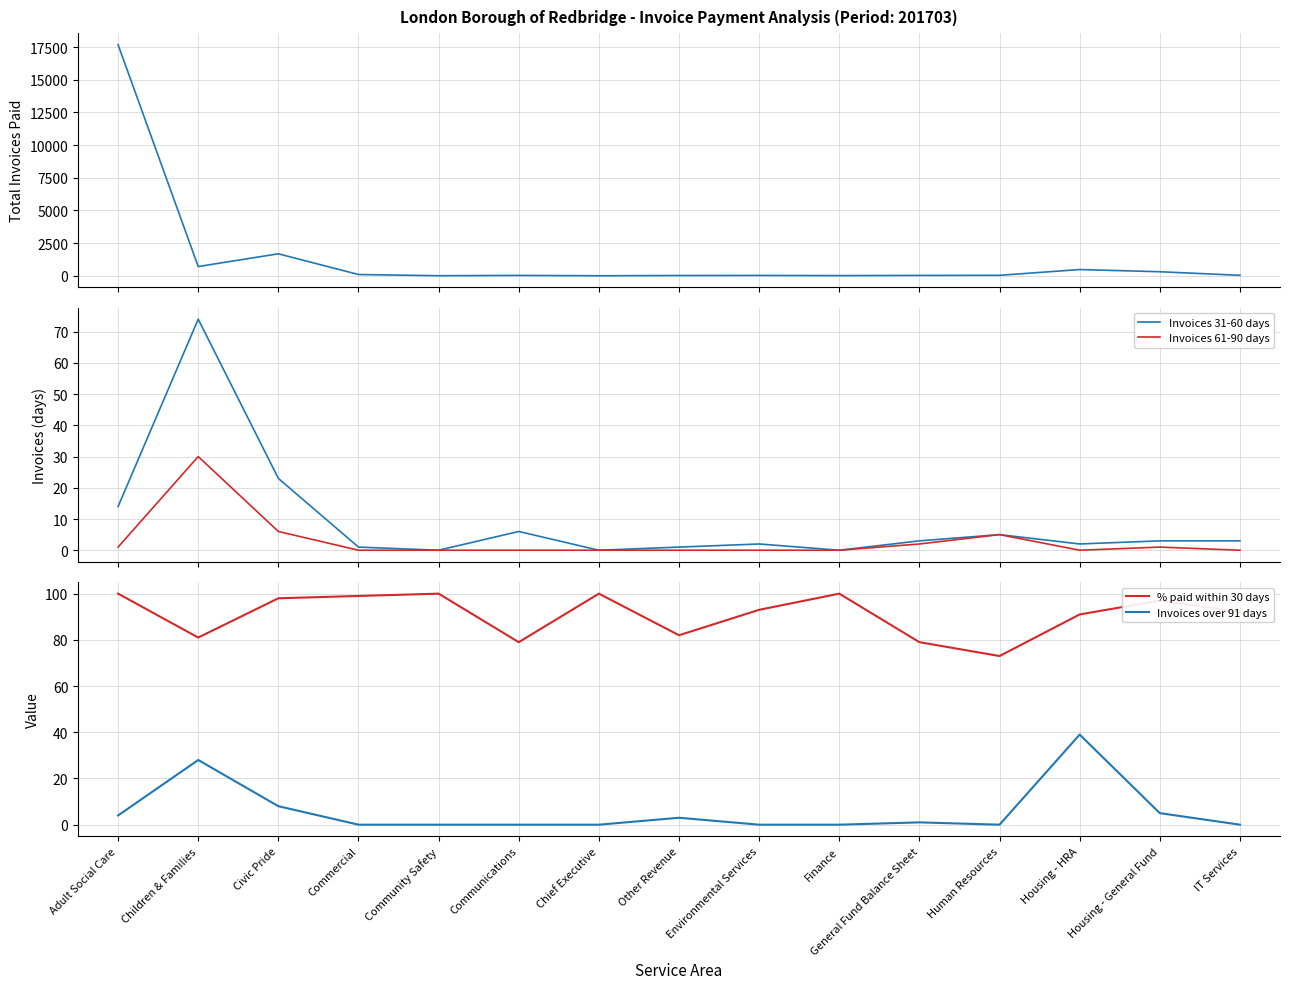

Rank the categories by Total invoices paid value from highest to lowest.

Adult Social Care, Civic Pride, Children & Families, Housing - HRA, Housing - General Fund, Commercial, Human Resources, IT Services, Communications, General Fund Balance Sheet, Environmental Services, Other Revenue, Finance, Community Safety, Chief Executive